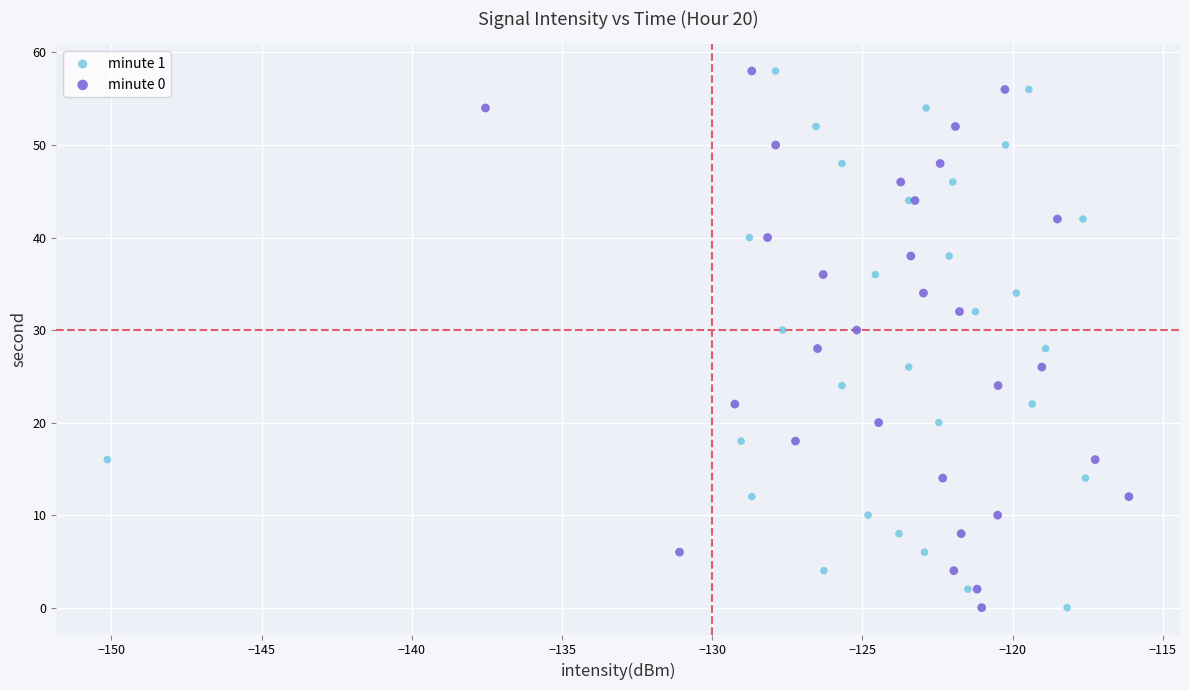

What are all the series names shown in the legend?

minute 1, minute 0